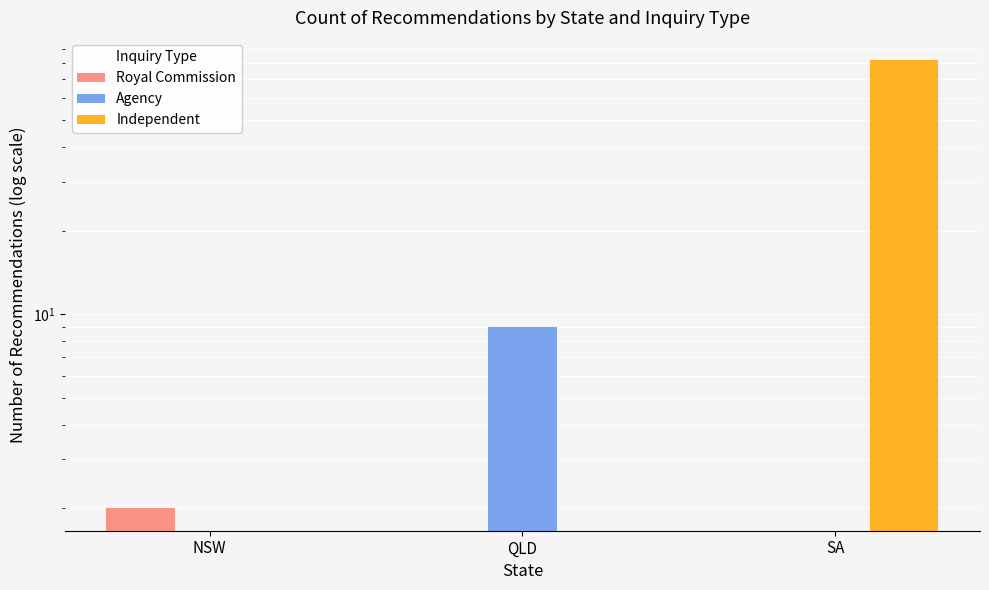

What is the average value of the Independent series?

27